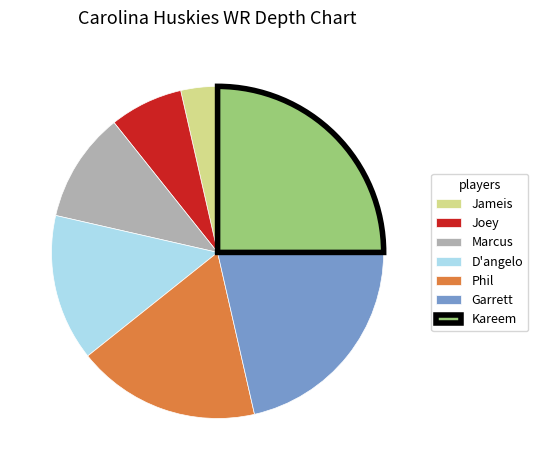

What is the largest slice in the pie chart?

Kareem